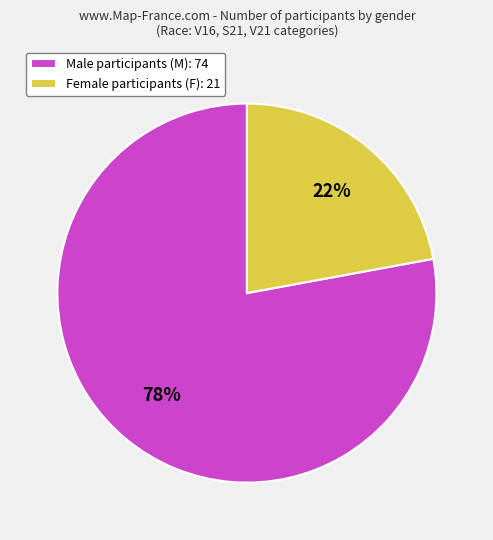

Is there a majority slice in this chart?

Yes